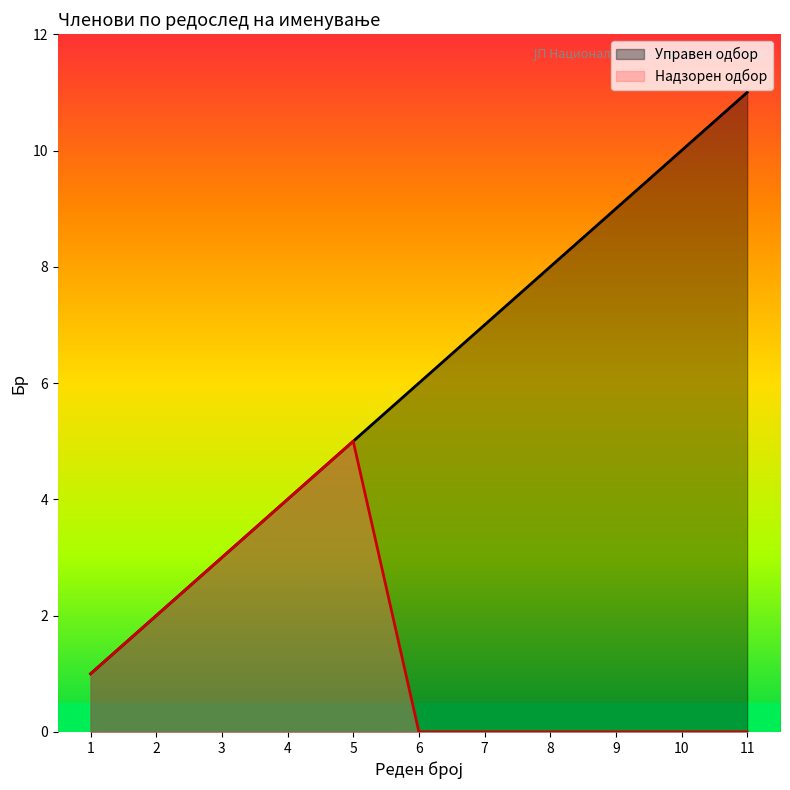

True or false: Управен одбор and Надзорен одбор intersect in this chart.

False